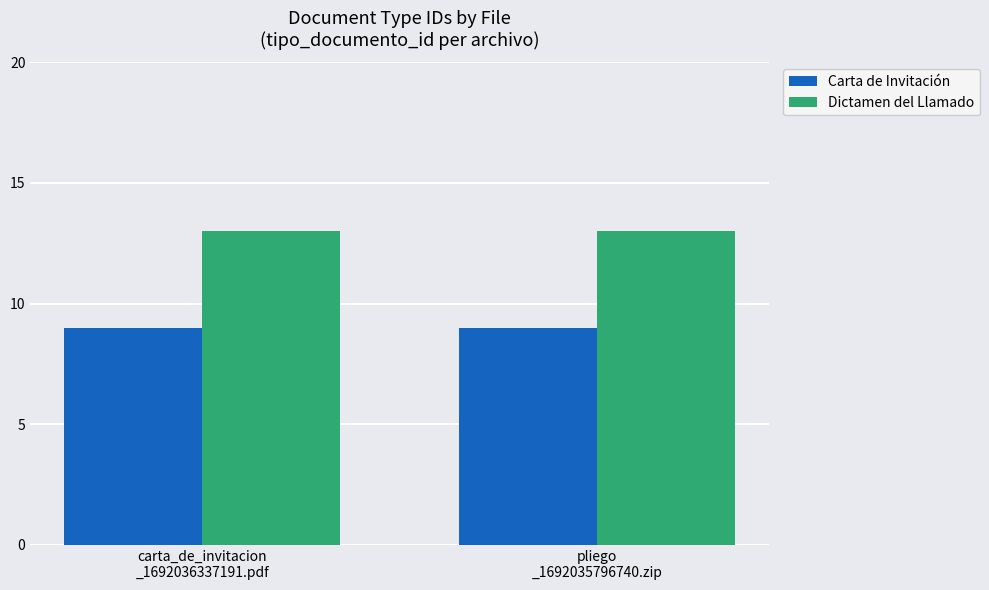

Are the bars horizontal?

No